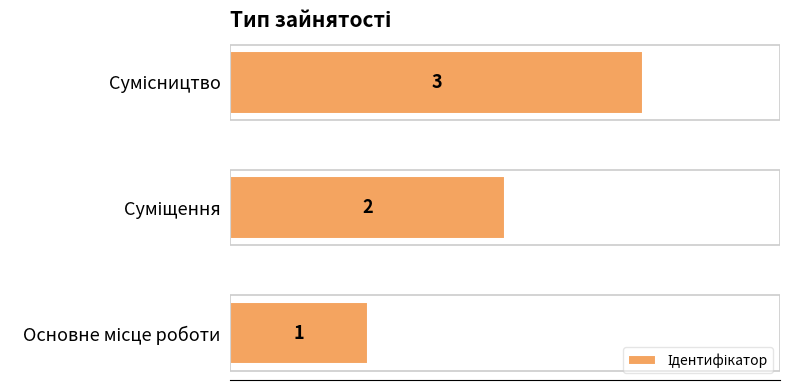

What is the greatest value displayed?

3